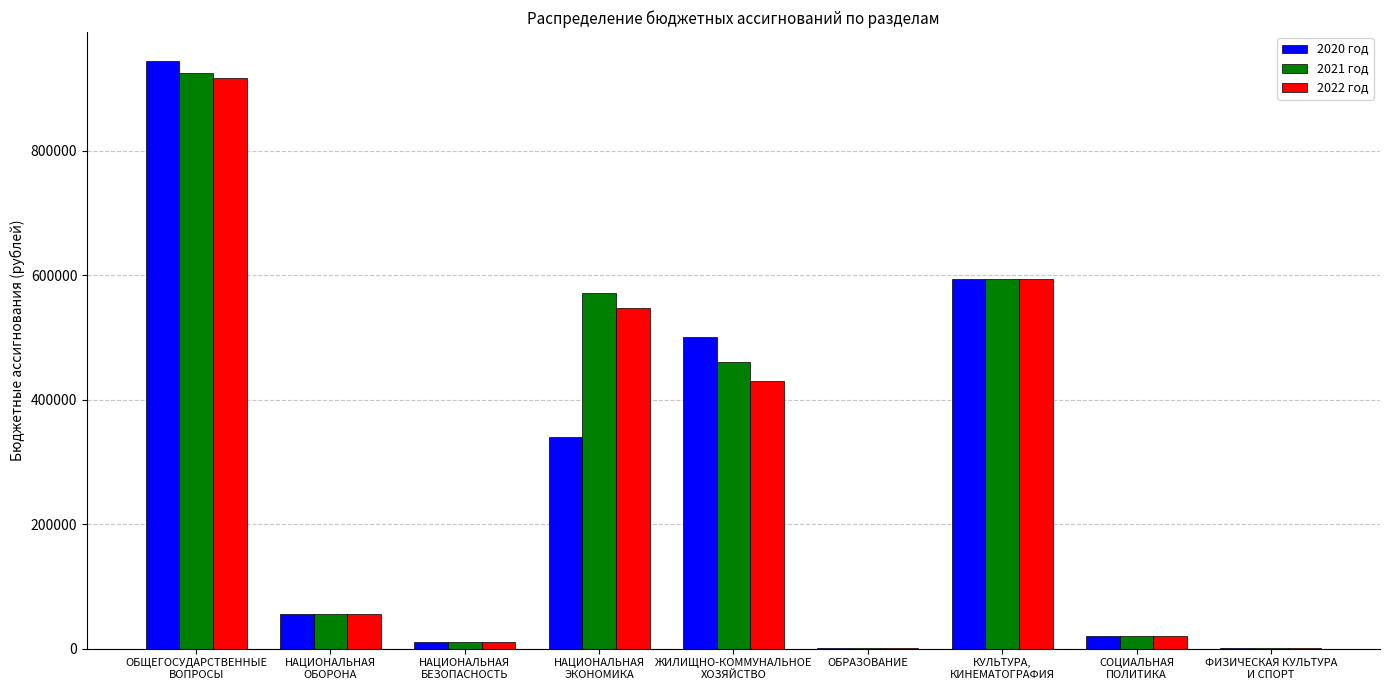

What is the maximum value shown in the chart?

943281.0